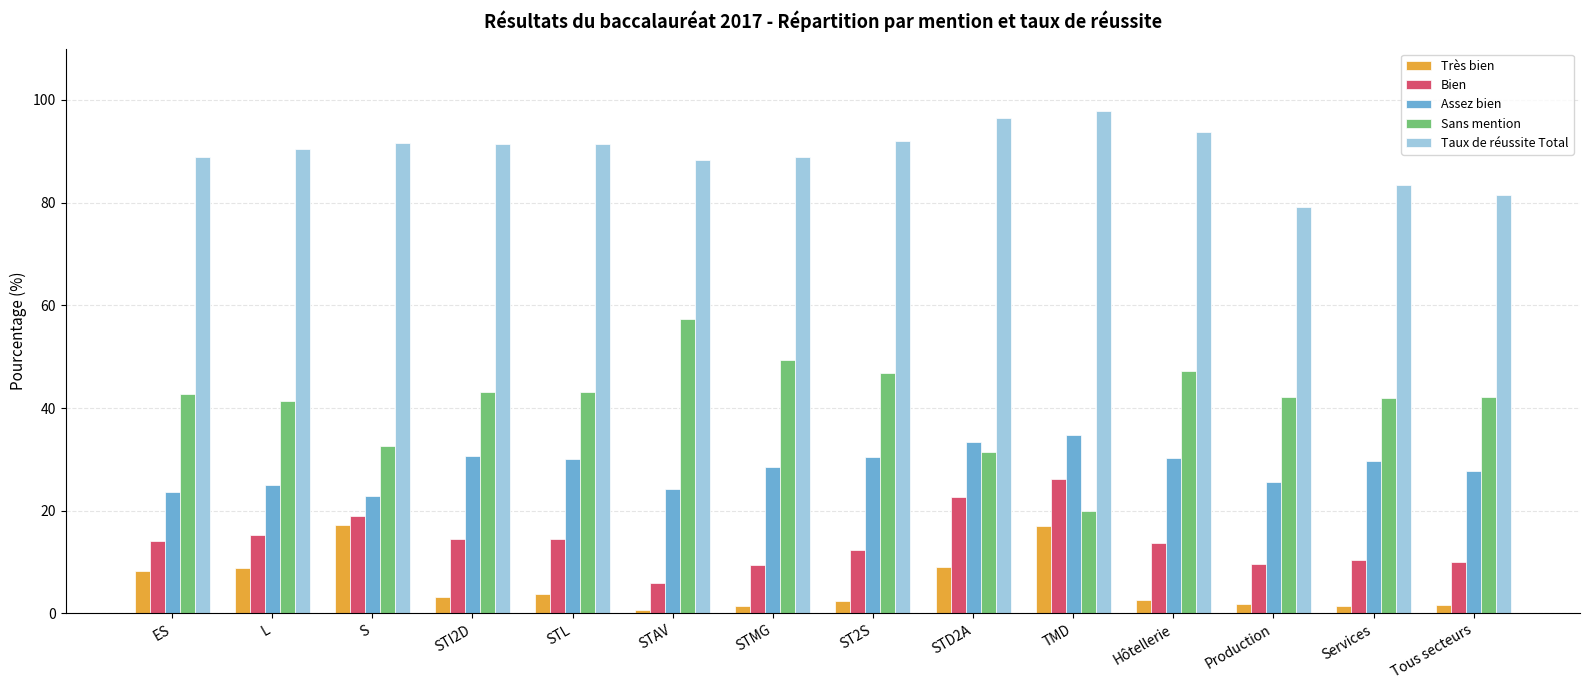

Rank the series at STL from lowest to highest value.

Très bien, Bien, Assez bien, Sans mention, Taux de réussite Total